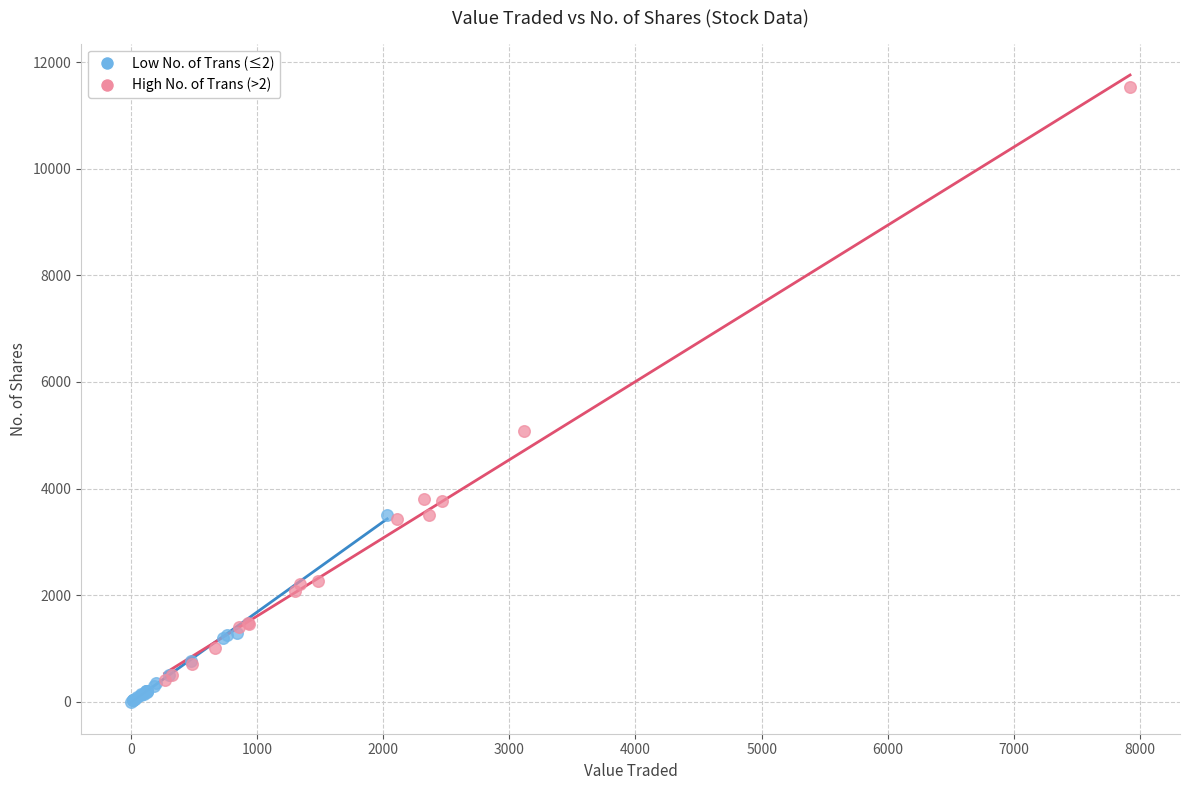

Which series contains the highest Y value?

High No. of Trans (>2)